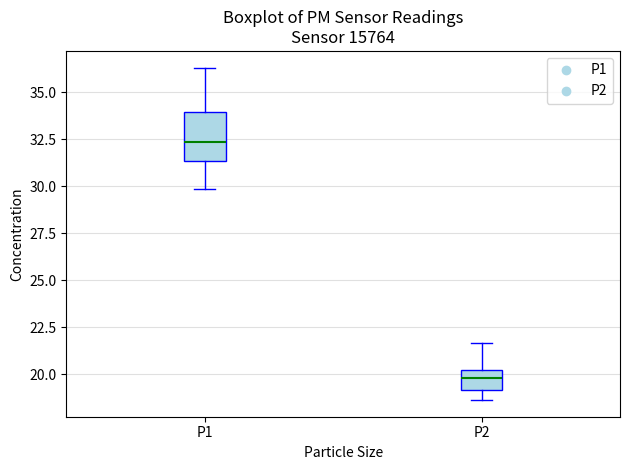

Which box is the tallest, from its lower edge to its upper edge?

P1